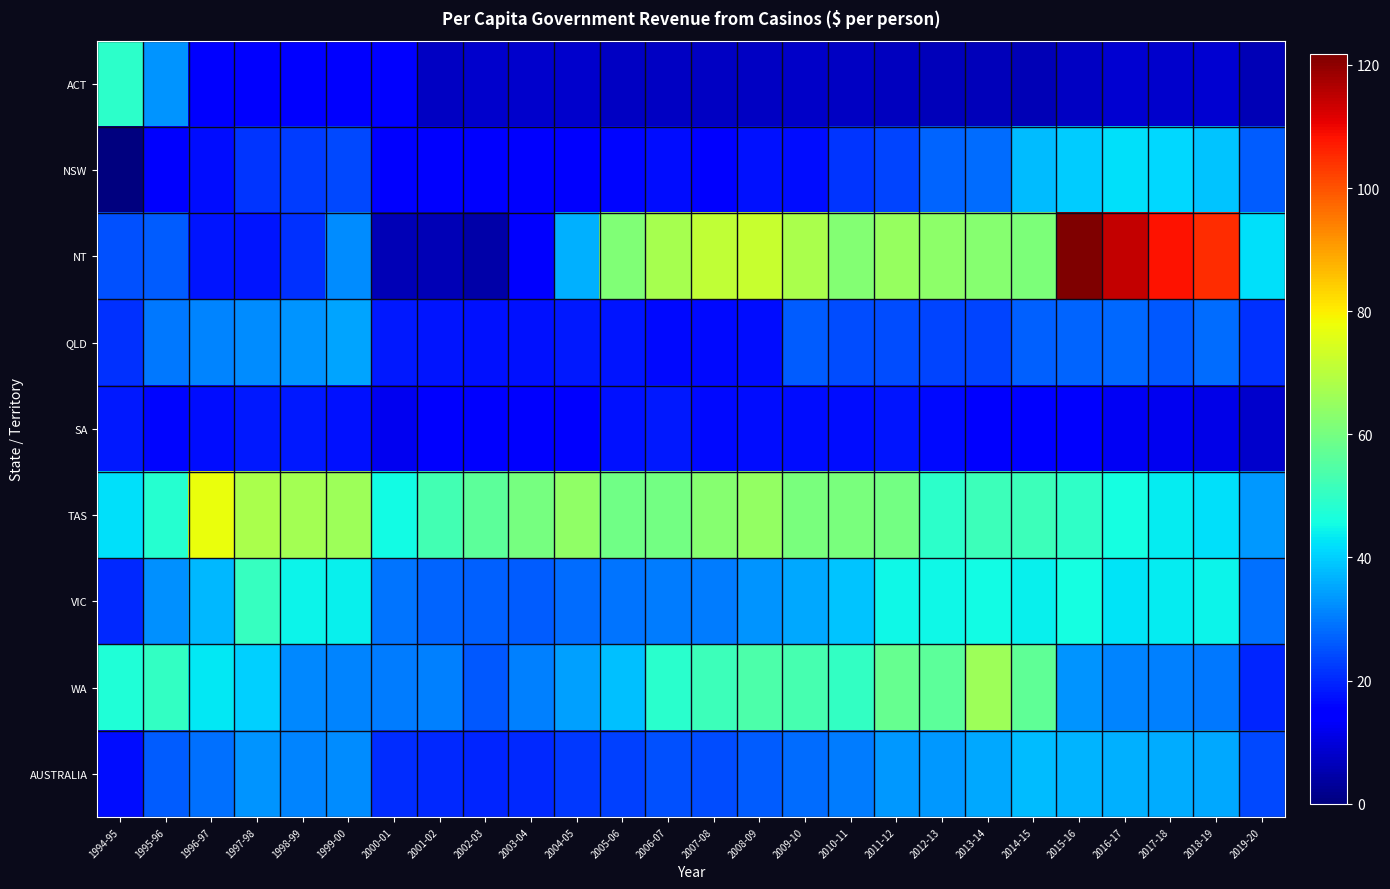

Reading right to left, transcribe all the data shown in this chart.

ACT: 2019-20=6.0	2018-19=8.7	2017-18=8.2	2016-17=8.7	2015-16=7.4	2014-15=6.0	2013-14=6.3	2012-13=6.3	2011-12=7.0	2010-11=7.3	2009-10=7.7	2008-09=7.5	2007-08=7.2	2006-07=7.6	2005-06=7.5	2004-05=8.3	2003-04=8.4	2002-03=8.3	2001-02=7.3	2000-01=15.4	1999-00=15.3	1998-99=14.0	1997-98=15.0	1996-97=15.6	1995-96=33.3	1994-95=49.1
NSW: 2019-20=26.6	2018-19=38.9	2017-18=41.2	2016-17=42.3	2015-16=39.8	2014-15=37.7	2013-14=28.4	2012-13=27.1	2011-12=23.8	2010-11=21.8	2009-10=16.7	2008-09=17.3	2007-08=15.6	2006-07=17.1	2005-06=15.7	2004-05=15.0	2003-04=13.9	2002-03=13.9	2001-02=13.9	2000-01=14.4	1999-00=23.8	1998-99=22.6	1997-98=21.6	1996-97=16.9	1995-96=13.5	1994-95=0.0
NT: 2019-20=42.0	2018-19=104.9	2017-18=108.3	2016-17=114.4	2015-16=121.8	2014-15=60.9	2013-14=62.5	2012-13=63.4	2011-12=64.8	2010-11=62.3	2009-10=67.6	2008-09=72.1	2007-08=71.1	2006-07=67.3	2005-06=61.8	2004-05=36.3	2003-04=15.0	2002-03=4.6	2001-02=5.9	2000-01=5.9	1999-00=32.1	1998-99=21.4	1997-98=17.9	1996-97=18.1	1995-96=26.4	1994-95=24.9
QLD: 2019-20=21.3	2018-19=28.4	2017-18=25.9	2016-17=27.8	2015-16=27.2	2014-15=27.0	2013-14=23.7	2012-13=23.6	2011-12=24.7	2010-11=24.3	2009-10=26.2	2008-09=17.0	2007-08=16.4	2006-07=16.5	2005-06=17.8	2004-05=18.2	2003-04=17.6	2002-03=17.3	2001-02=17.6	2000-01=18.2	1999-00=35.2	1998-99=32.8	1997-98=32.2	1996-97=31.1	1995-96=29.7	1994-95=21.0
SA: 2019-20=8.4	2018-19=11.0	2017-18=12.3	2016-17=12.8	2015-16=13.8	2014-15=15.1	2013-14=15.4	2012-13=16.3	2011-12=18.0	2010-11=16.7	2009-10=17.0	2008-09=17.1	2007-08=16.4	2006-07=18.4	2005-06=17.5	2004-05=15.2	2003-04=14.5	2002-03=14.9	2001-02=13.8	2000-01=12.2	1999-00=17.4	1998-99=18.4	1997-98=18.1	1996-97=16.8	1995-96=16.1	1994-95=18.4
TAS: 2019-20=33.6	2018-19=42.2	2017-18=43.6	2016-17=46.0	2015-16=49.6	2014-15=51.8	2013-14=51.6	2012-13=49.5	2011-12=59.5	2010-11=60.6	2009-10=60.5	2008-09=64.4	2007-08=62.5	2006-07=59.6	2005-06=59.2	2004-05=64.0	2003-04=60.2	2002-03=56.5	2001-02=52.8	2000-01=45.2	1999-00=66.0	1998-99=66.6	1997-98=67.6	1996-97=77.5	1995-96=48.2	1994-95=42.2
VIC: 2019-20=28.6	2018-19=44.6	2017-18=43.4	2016-17=42.6	2015-16=45.9	2014-15=44.2	2013-14=45.6	2012-13=45.2	2011-12=44.8	2010-11=38.7	2009-10=35.5	2008-09=33.1	2007-08=30.2	2006-07=30.0	2005-06=29.4	2004-05=28.2	2003-04=26.4	2002-03=26.8	2001-02=27.4	2000-01=29.5	1999-00=43.8	1998-99=44.4	1997-98=50.5	1996-97=37.4	1995-96=32.6	1994-95=20.2
WA: 2019-20=19.5	2018-19=29.6	2017-18=30.7	2016-17=31.3	2015-16=33.1	2014-15=56.6	2013-14=66.1	2012-13=56.2	2011-12=57.9	2010-11=50.3	2009-10=53.3	2008-09=53.9	2007-08=51.4	2006-07=48.7	2005-06=38.5	2004-05=34.3	2003-04=30.7	2002-03=26.1	2001-02=30.6	2000-01=30.0	1999-00=31.3	1998-99=31.5	1997-98=40.3	1996-97=42.9	1995-96=50.2	1994-95=47.1
AUSTRALIA: 2019-20=24.0	2018-19=35.6	2017-18=35.7	2016-17=36.5	2015-16=36.8	2014-15=37.6	2013-14=35.4	2012-13=33.8	2011-12=33.3	2010-11=30.2	2009-10=28.4	2008-09=26.4	2007-08=24.6	2006-07=24.8	2005-06=23.3	2004-05=22.1	2003-04=20.4	2002-03=19.8	2001-02=20.3	2000-01=20.9	1999-00=32.1	1998-99=31.4	1997-98=33.3	1996-97=28.6	1995-96=26.3	1994-95=16.9